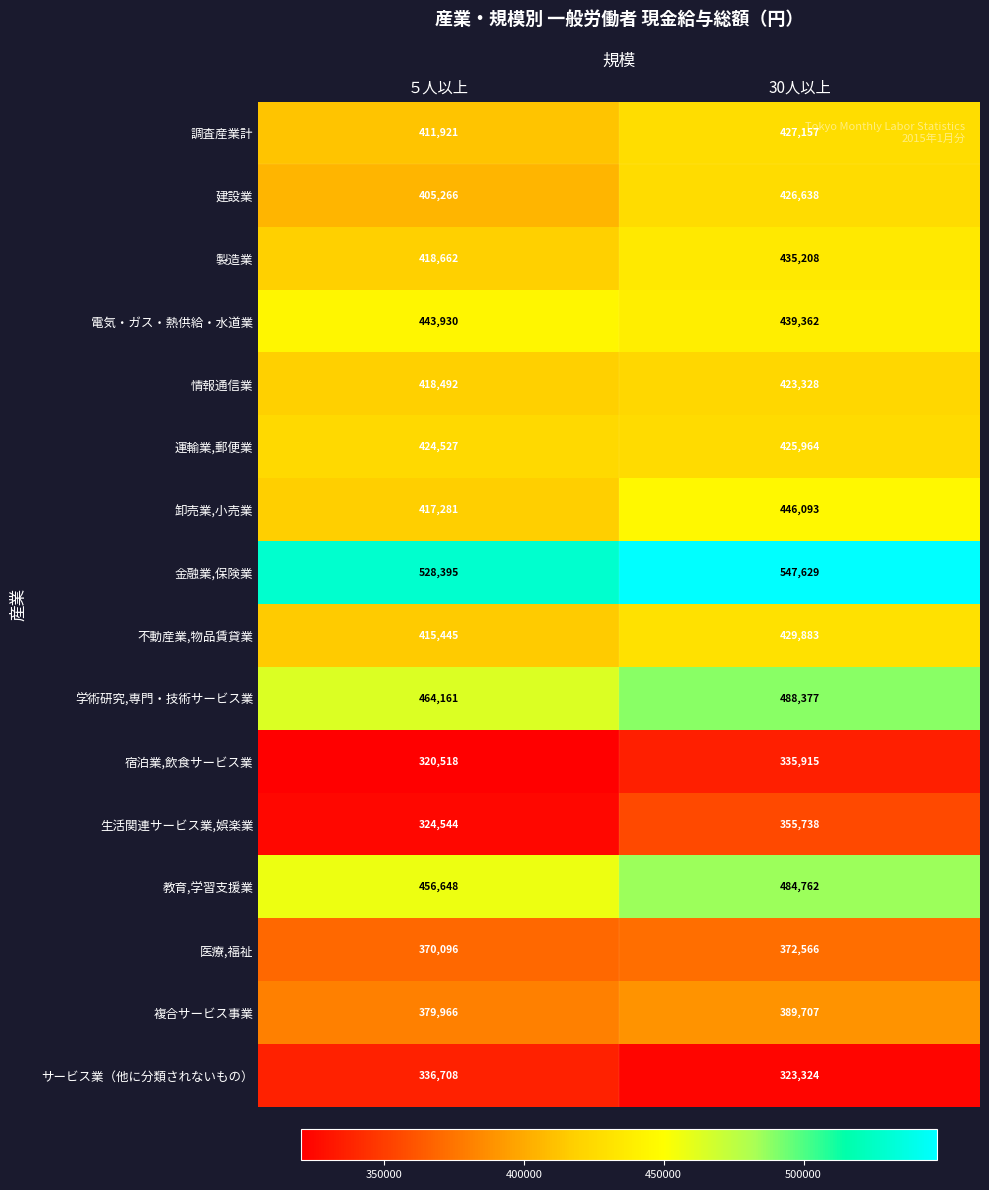

At which label is 卸売業,小売業 closest to 431687?

５人以上